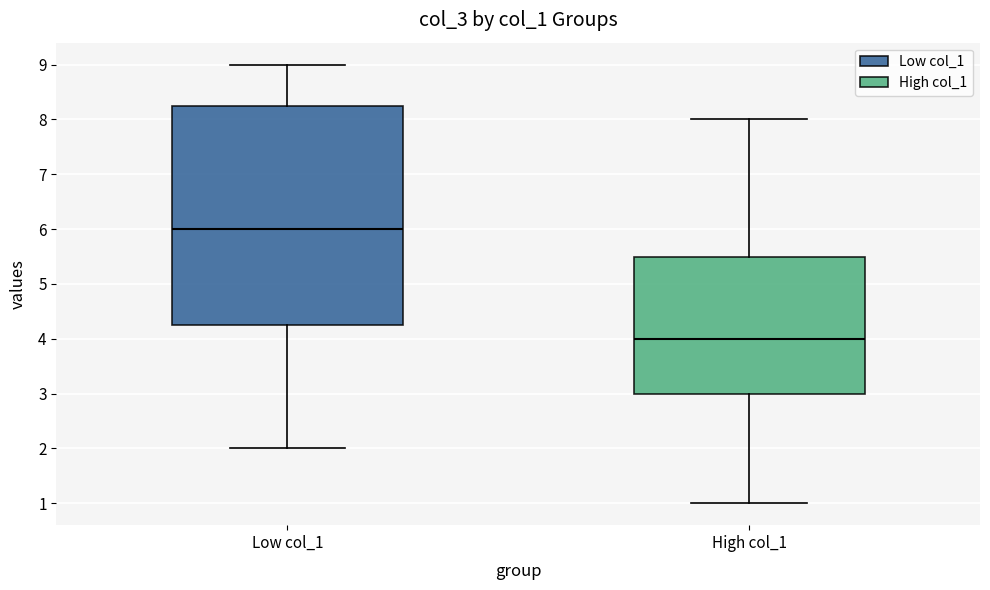

Reading left to right, transcribe this box plot: for each box, give where its median line is, the range the box spans, and where its two whiskers end, as read against the y-axis. The values are not printed on the chart, so give them approximately, as read against the axis.

Low col_1: median 6.0, box 4.3 to 8.3, whiskers 2.0 to 9.0
High col_1: median 4.0, box 3.0 to 5.5, whiskers 1.0 to 8.0